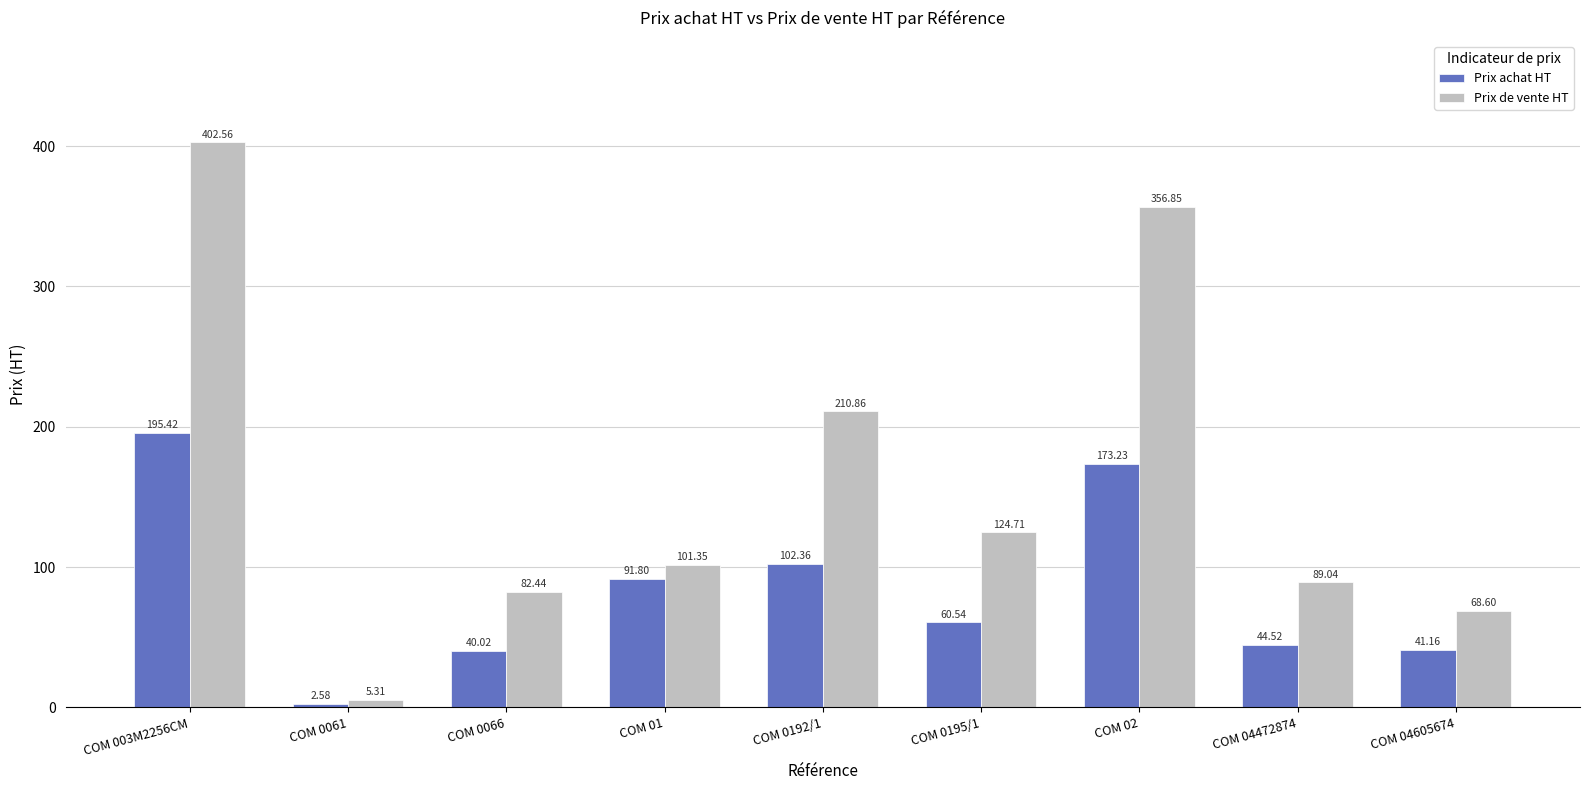

What is the average value of the Prix achat HT series?

83.5